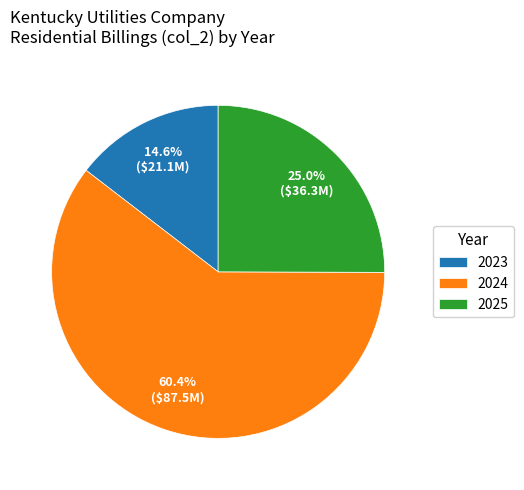

How many segments does this pie chart have?

3